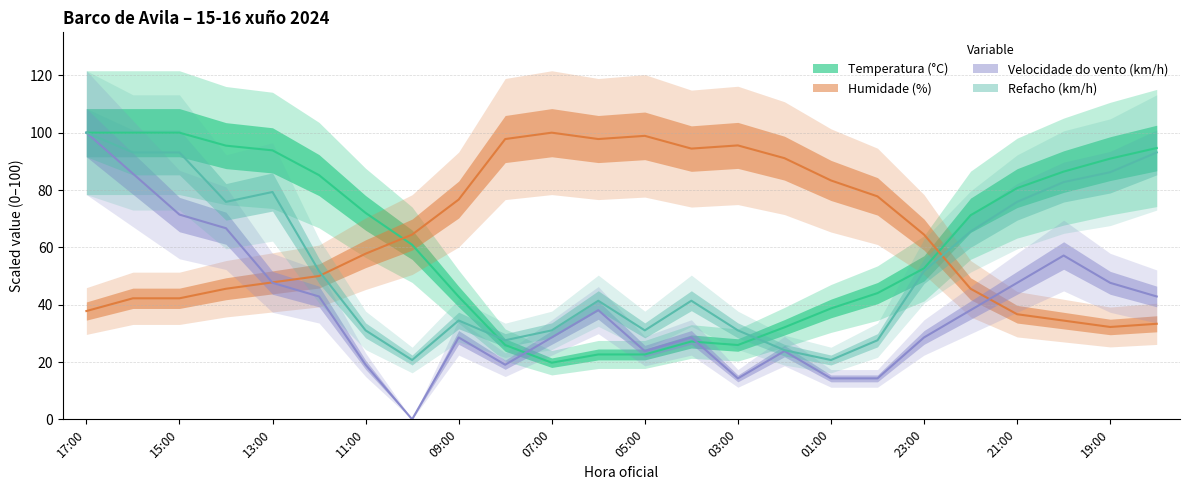

What is the label of the 12th point from the right?

05:00